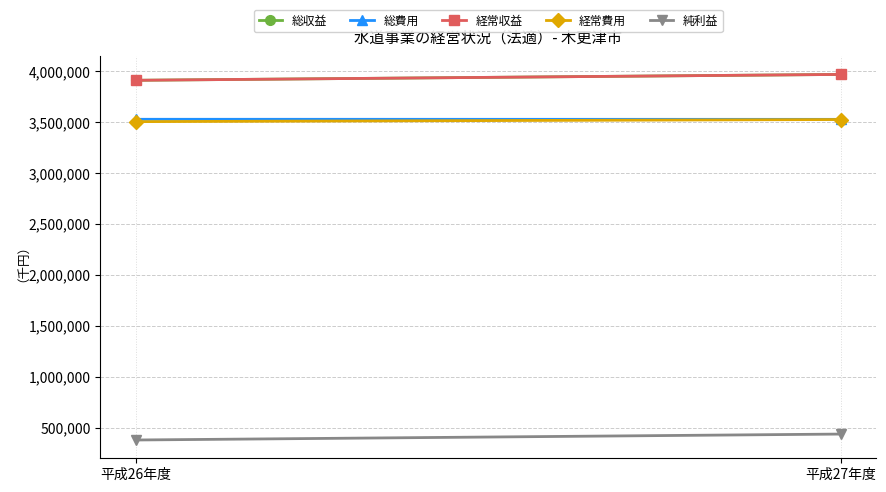

True or false: 総費用 has a value of 5056262 at 平成27年度.

False